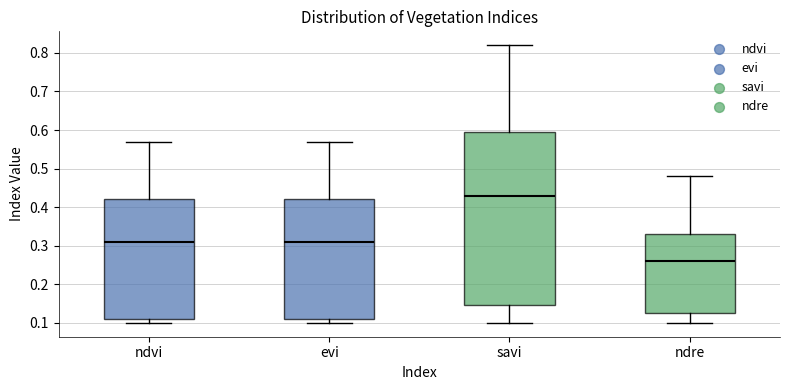

Reading left to right, transcribe this box plot: for each box, give where its median line is, the range the box spans, and where its two whiskers end, as read against the y-axis. The values are not printed on the chart, so give them approximately, as read against the axis.

ndvi: median 0.31, box 0.11 to 0.42, whiskers 0.10 to 0.57
evi: median 0.31, box 0.11 to 0.42, whiskers 0.10 to 0.57
savi: median 0.43, box 0.15 to 0.60, whiskers 0.10 to 0.82
ndre: median 0.26, box 0.13 to 0.33, whiskers 0.10 to 0.48